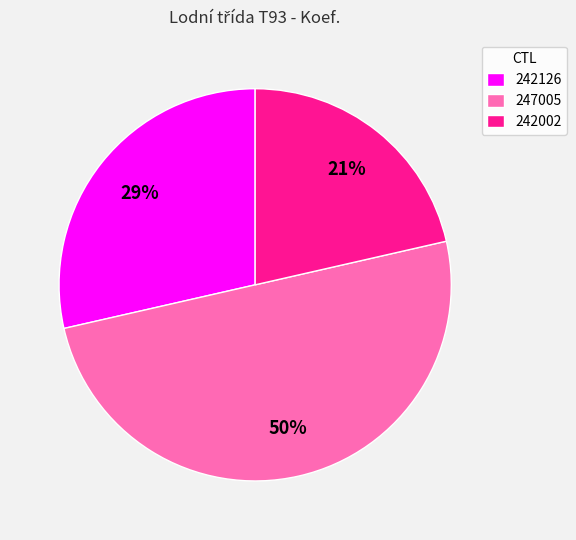

Combined, do 242002 and 247005 account for over 50%?

Yes